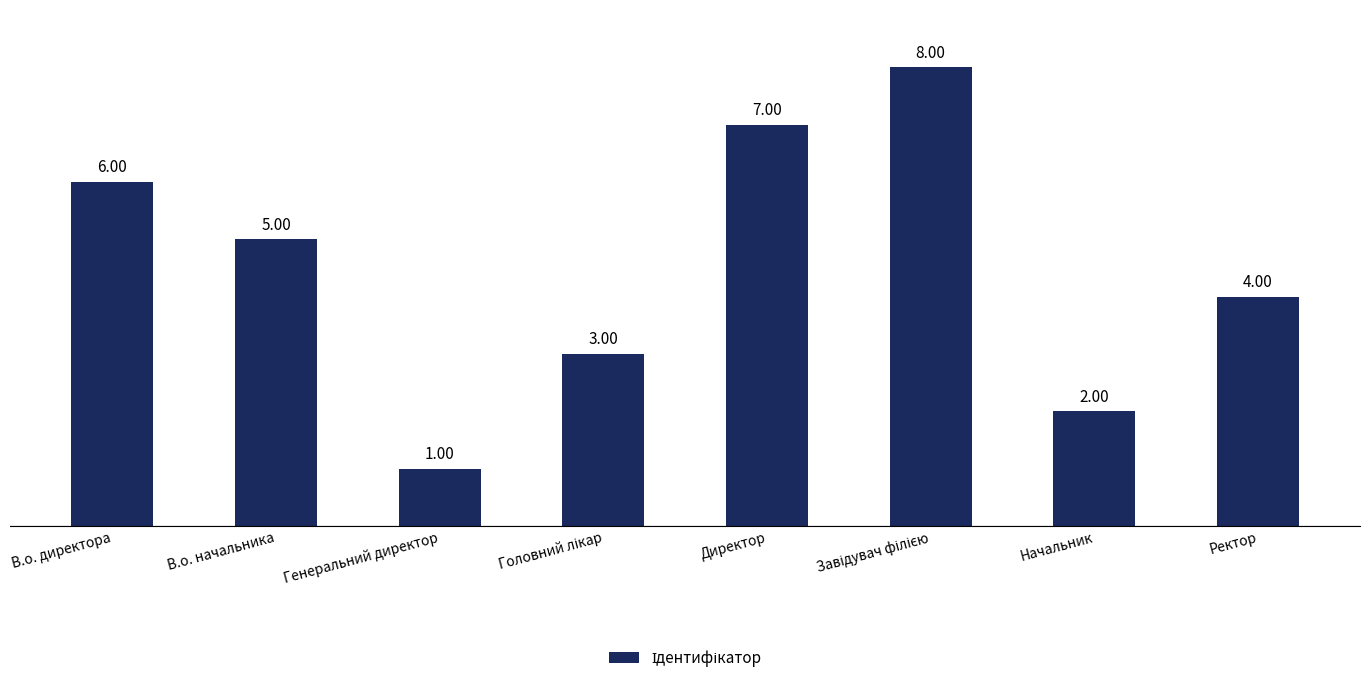

Which label corresponds to the smallest value in the chart?

Генеральний директор